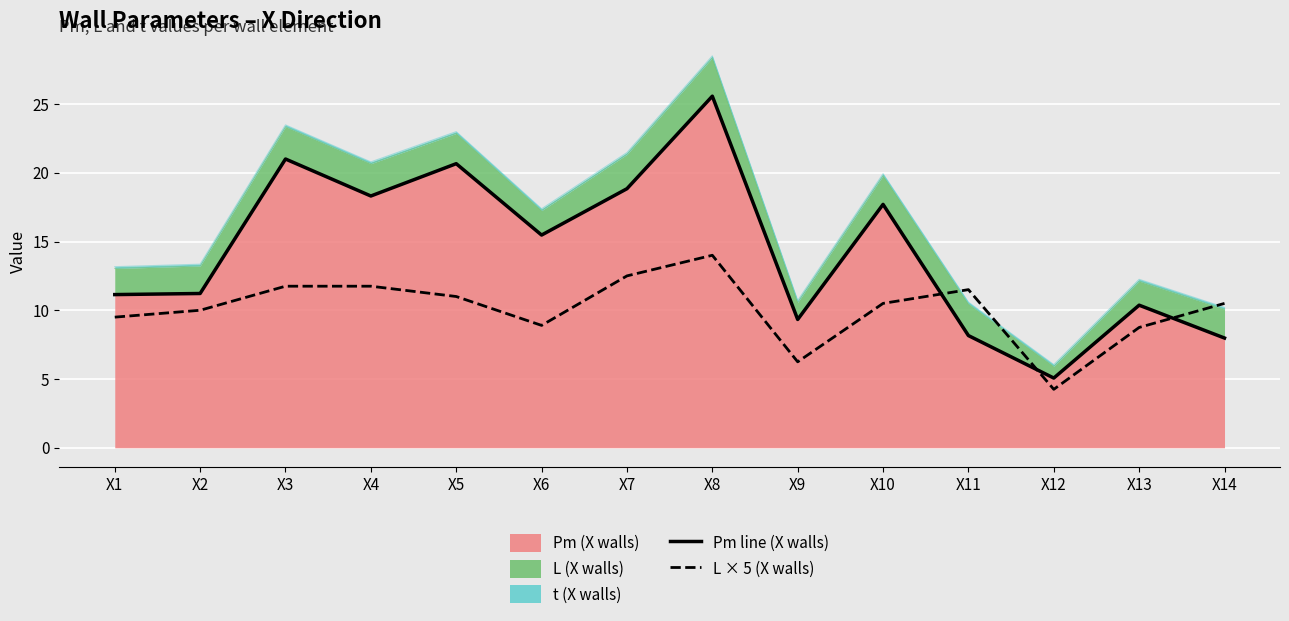

True or false: L × 5 (X walls) and Pm line (X walls) intersect in this chart.

True